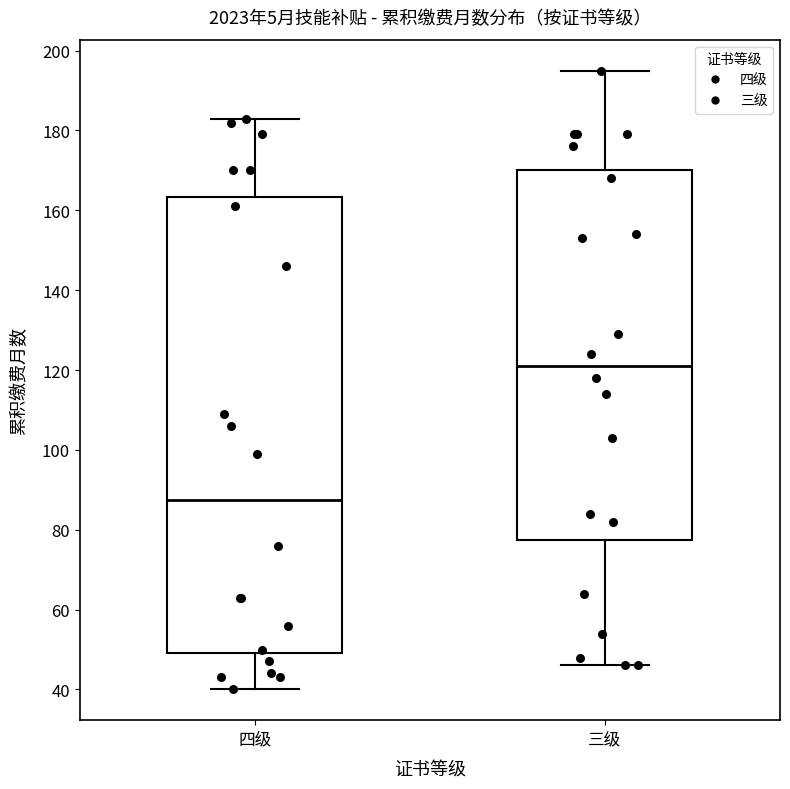

Which box's median line is the highest?

三级